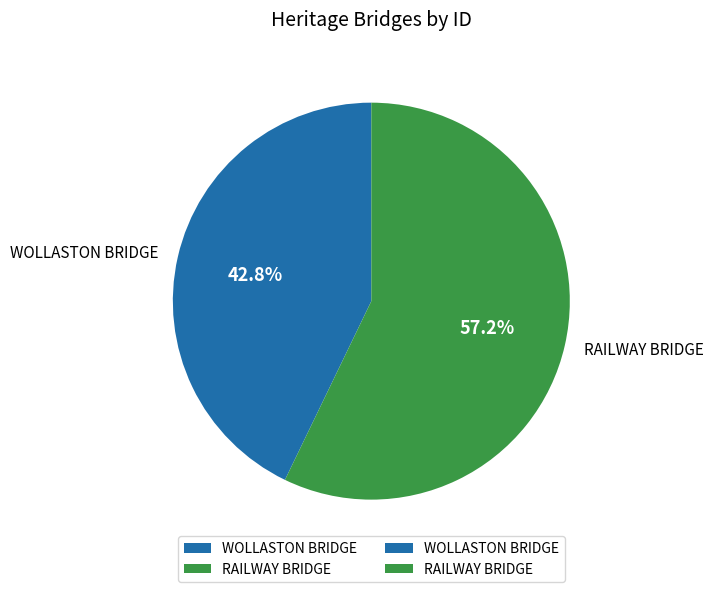

True or false: WOLLASTON BRIDGE accounts for 51% of the total.

False